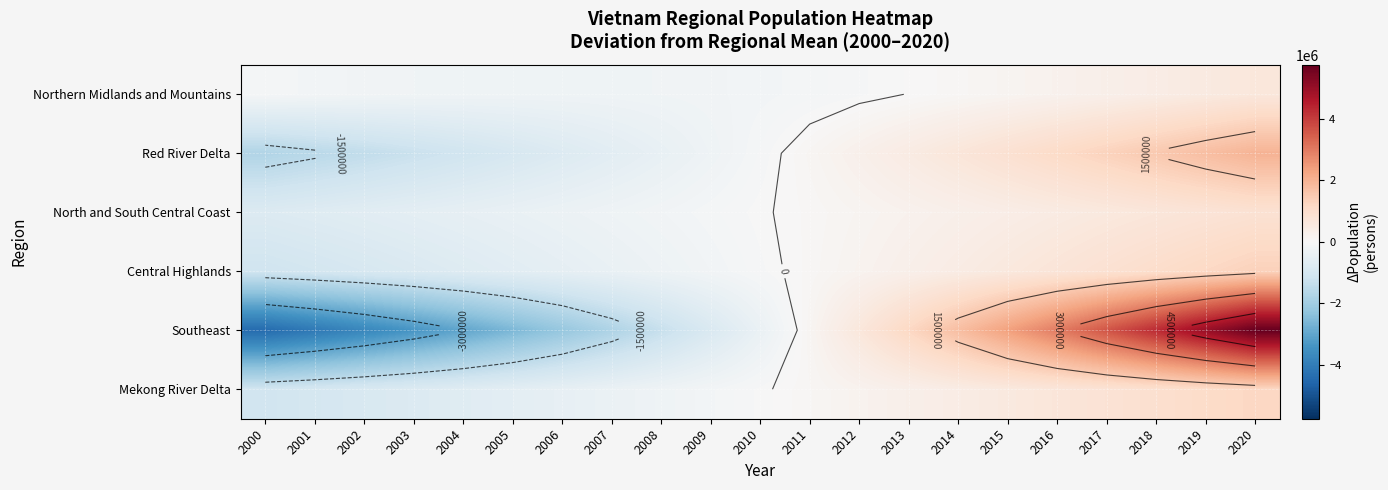

True or false: Red River Delta has a value of 493798.7 at 2013.

True